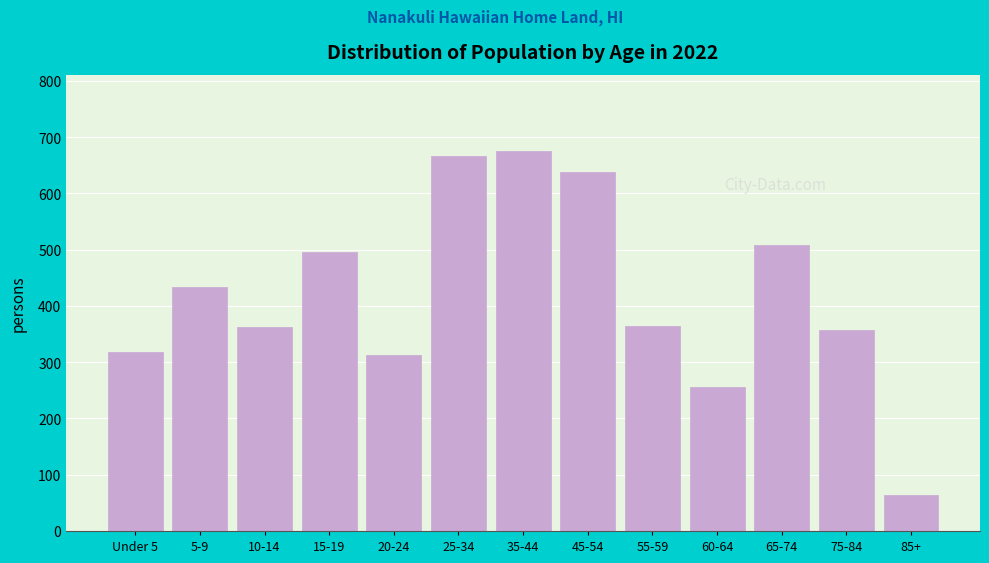

What is the difference between the values at 10-14 and 35-44?

314